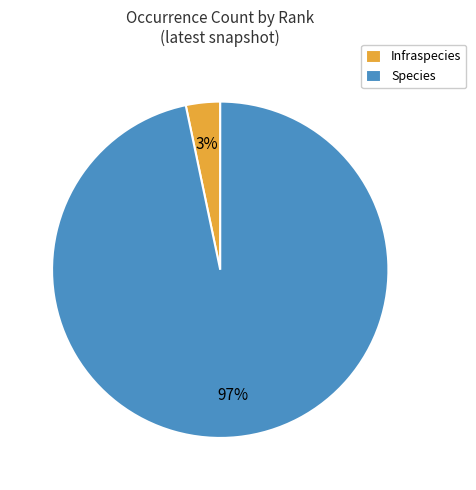

How many segments does this pie chart have?

2